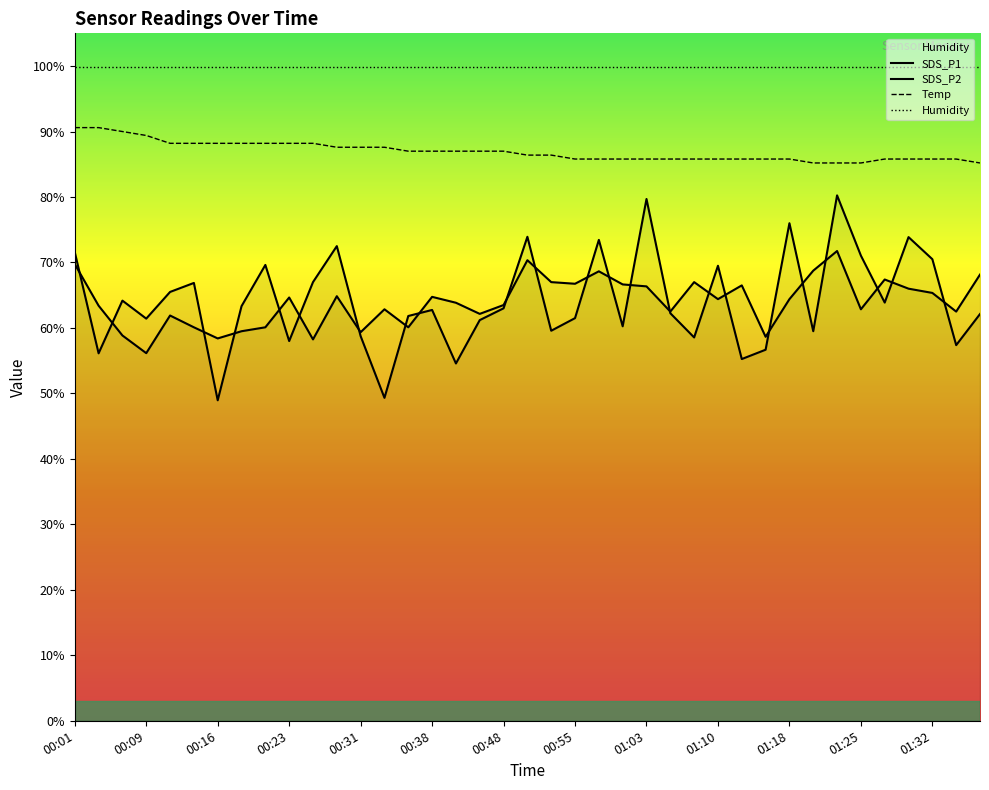

At how many categories does at least one series exceed 73?

39